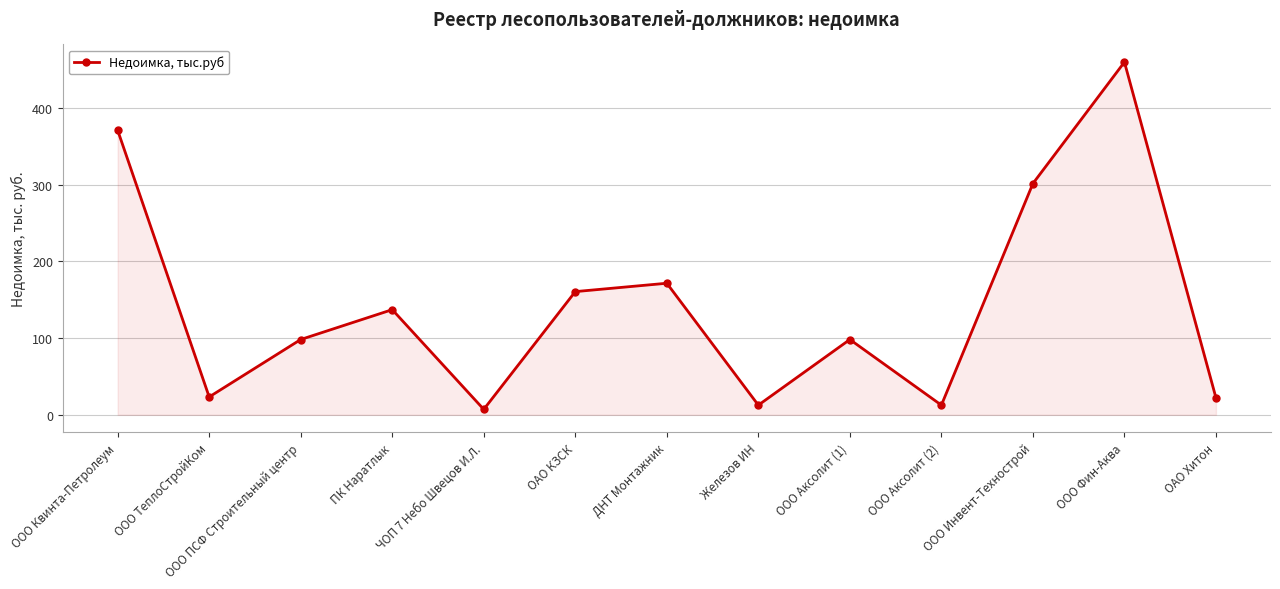

True or false: the data shows 23.3 at ООО ТеплоСтройКом.

True